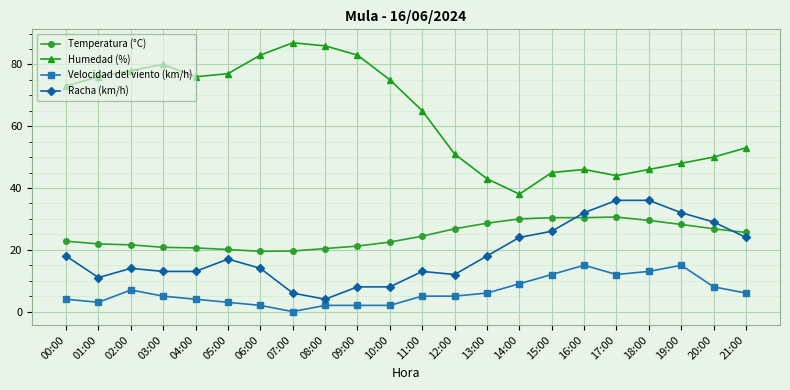

How many values in the Humedad (%) series are below 73?

11